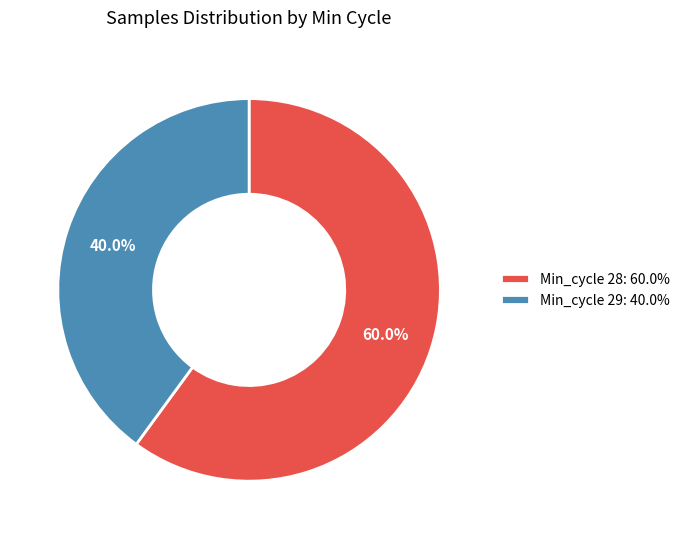

Between Min_cycle 28: 60.0% and Min_cycle 29: 40.0%, which is larger?

Min_cycle 28: 60.0%